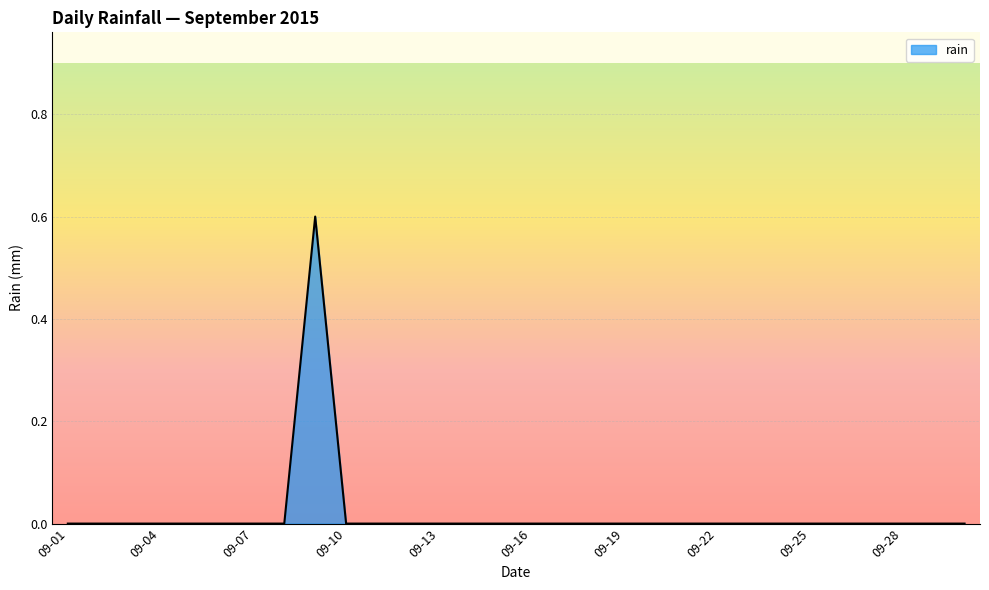

What is the greatest value displayed?

0.6